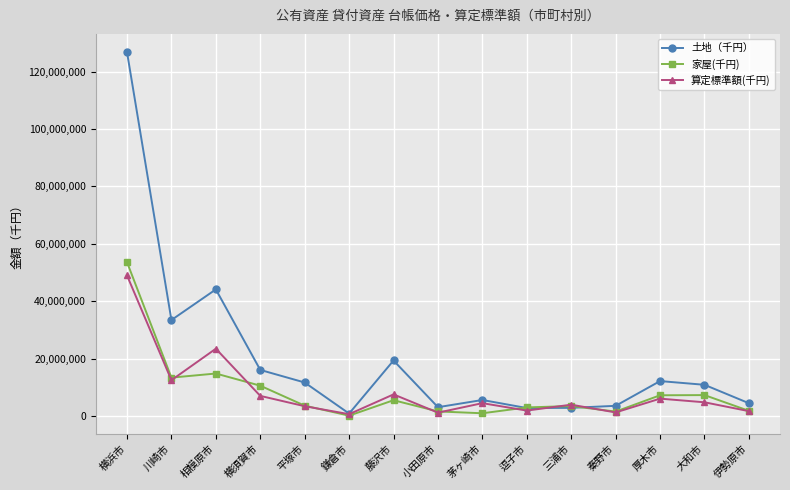

True or false: 土地（千円） has more than 0 points higher than both neighbors.

True